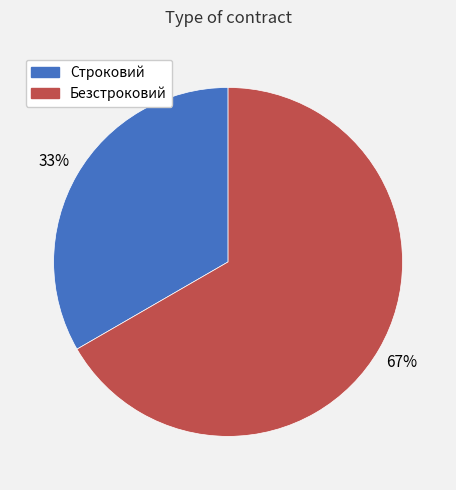

Combined, do Строковий and Безстроковий account for over 50%?

Yes